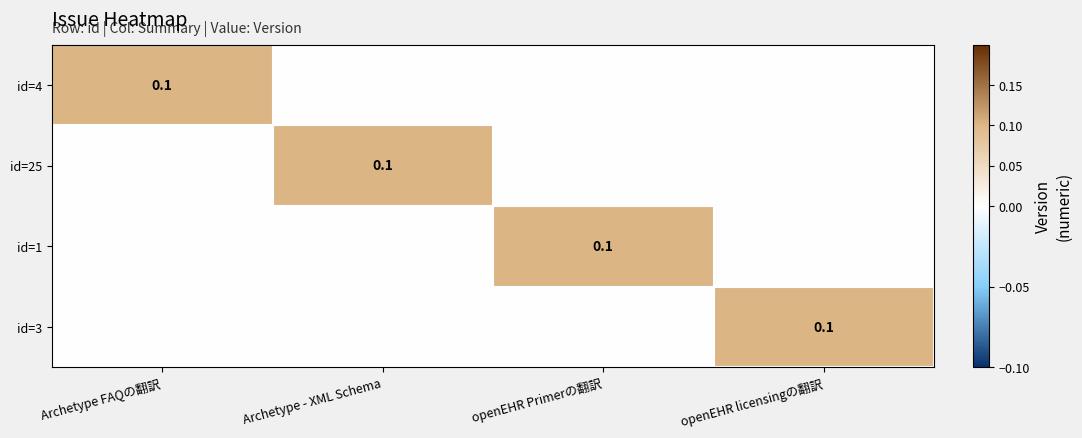

True or false: id=1 has a value of 0.1 at openEHR Primerの翻訳.

True